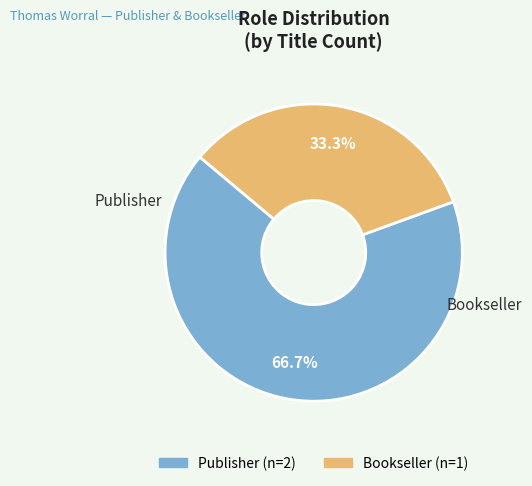

Is there a majority slice in this chart?

Yes